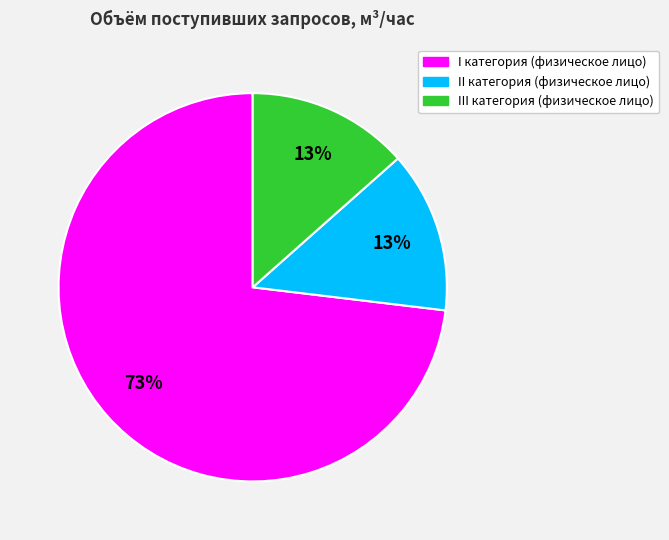

The III категория (физическое лицо) slice represents 27% of the pie. True or false?

False